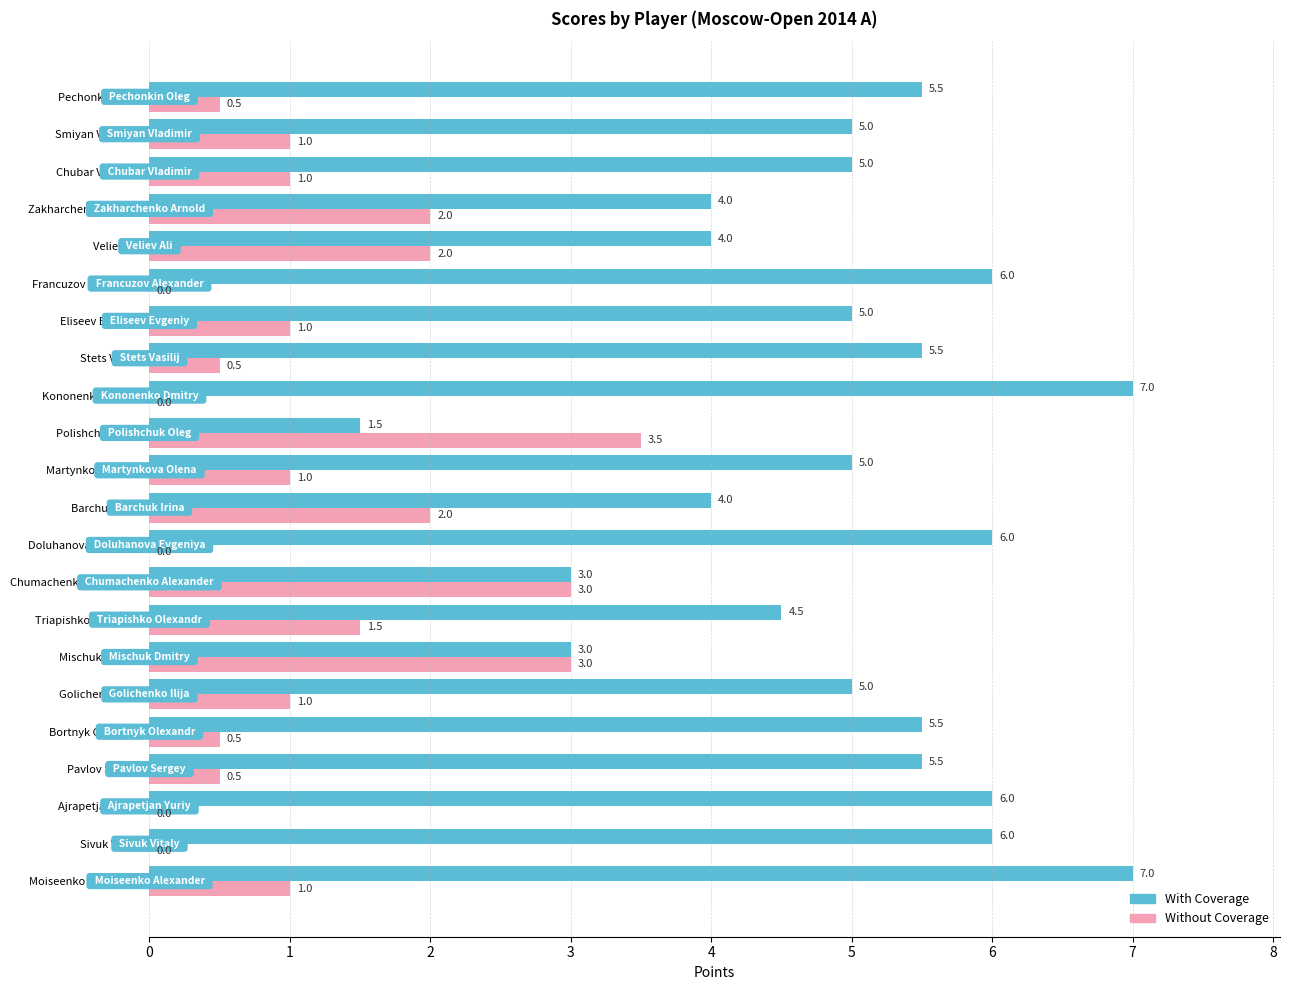

What is the sum of the Without Coverage values at Polishchuk Oleg and Kononenko Dmitry?

3.5